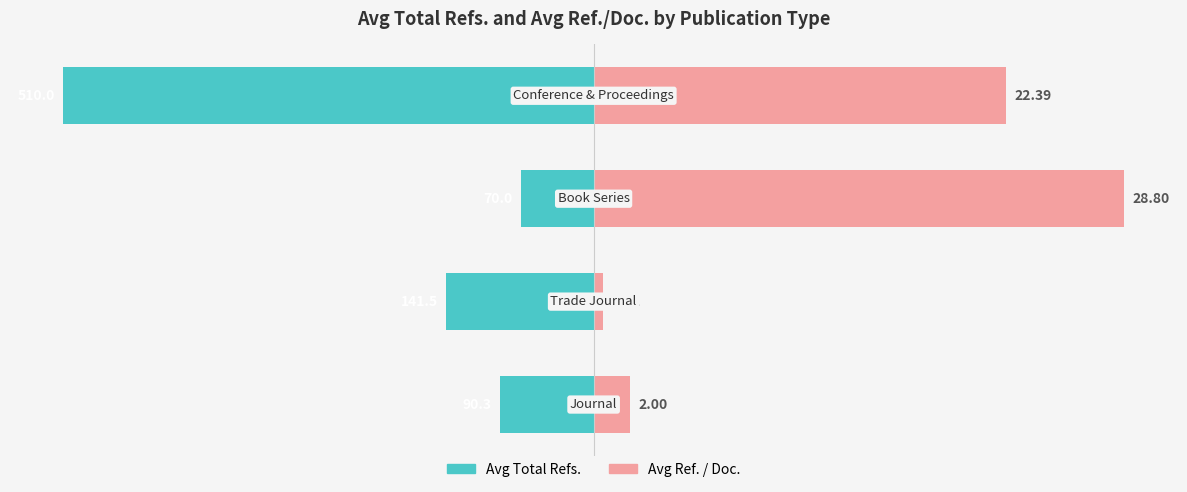

How many bars are there in each group?

2